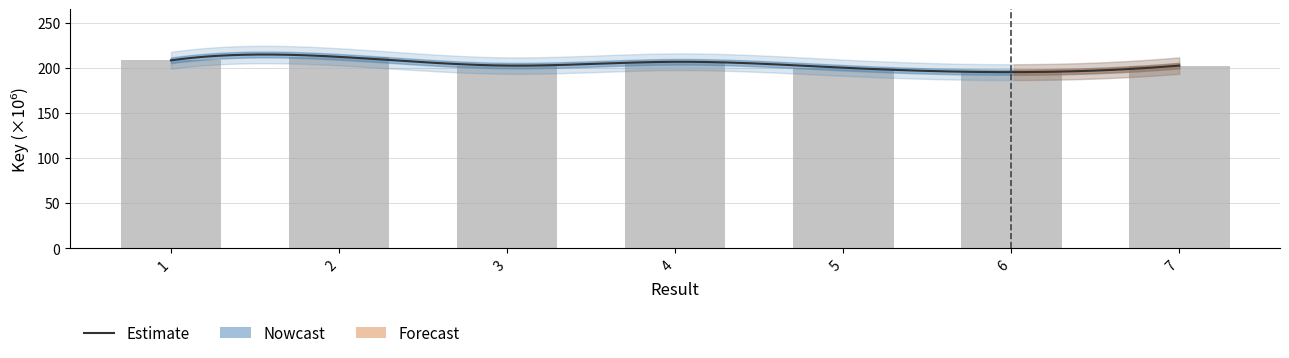

What is the change in value from 1 to 4?

-1.6